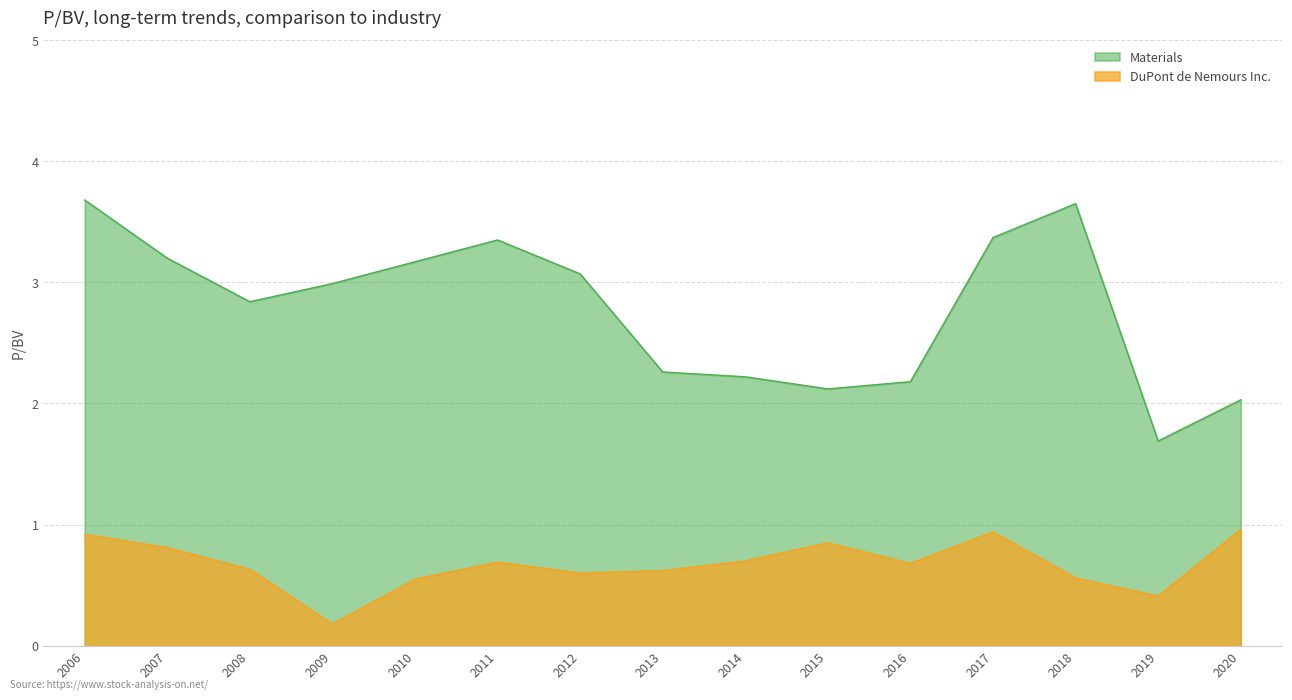

List the series in order of their peak value, lowest first.

DuPont de Nemours Inc., Materials